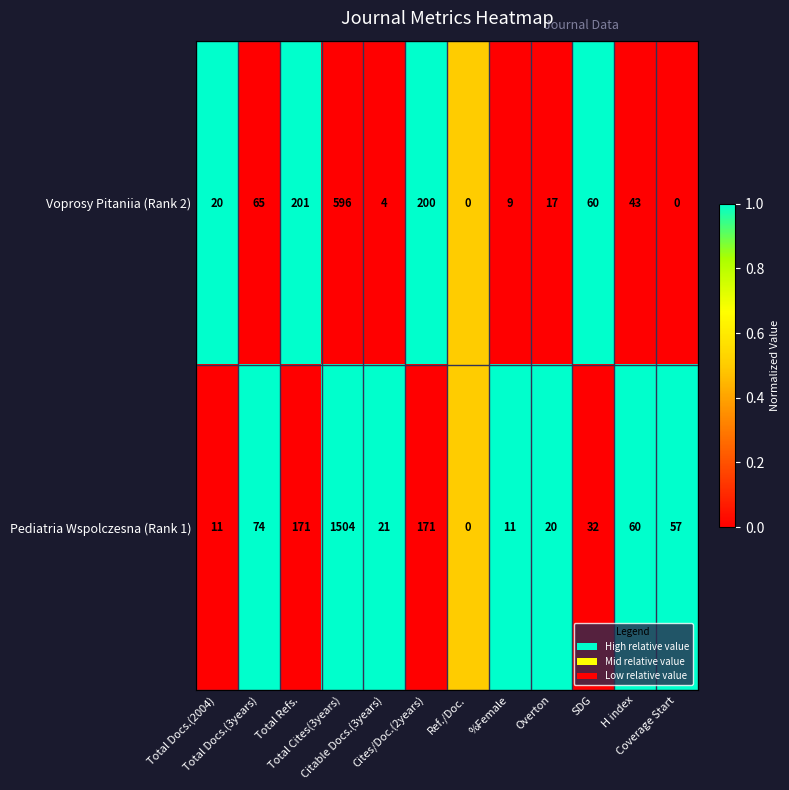

Which series has the largest total across all categories?

Pediatria Wspolczesna (Rank 1)